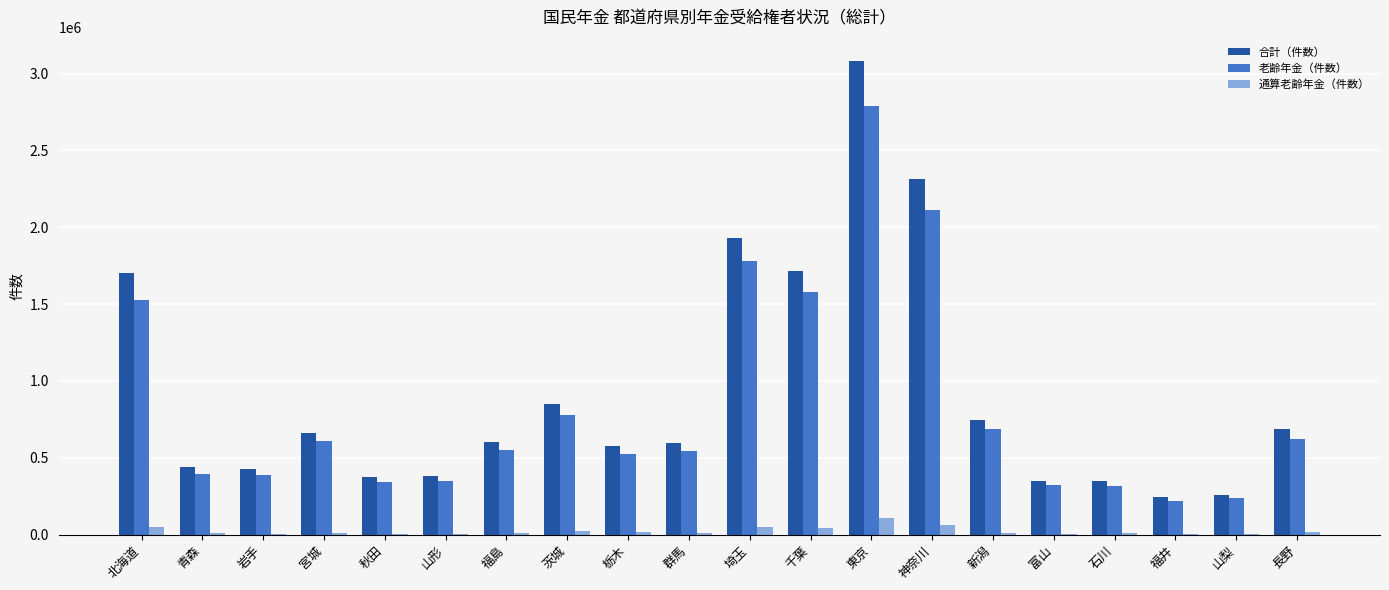

What is the average value of the 合計（件数） series?

913716